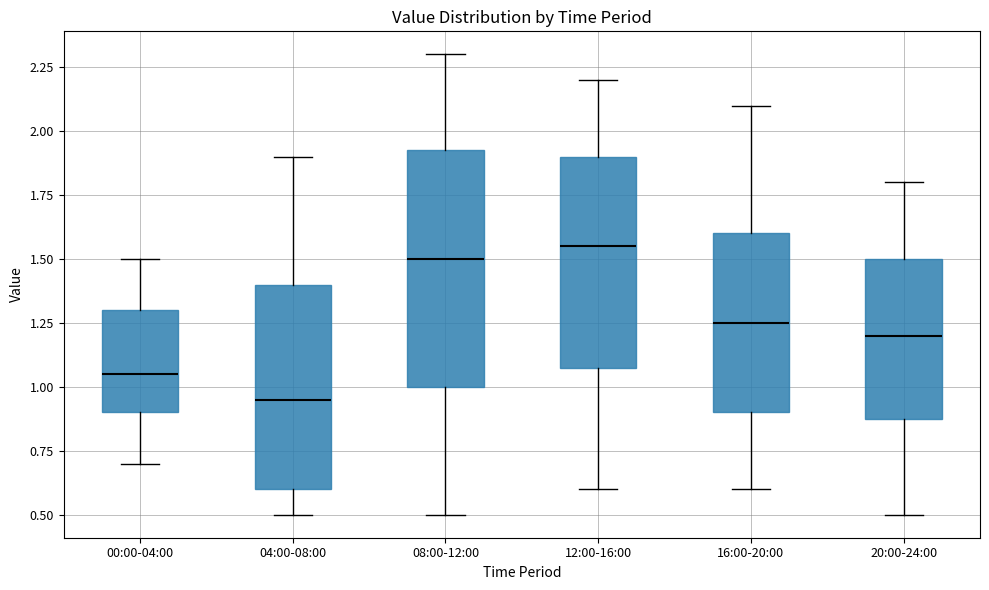

Comparing the boxes themselves (not the whiskers), which one is the tallest?

08:00-12:00